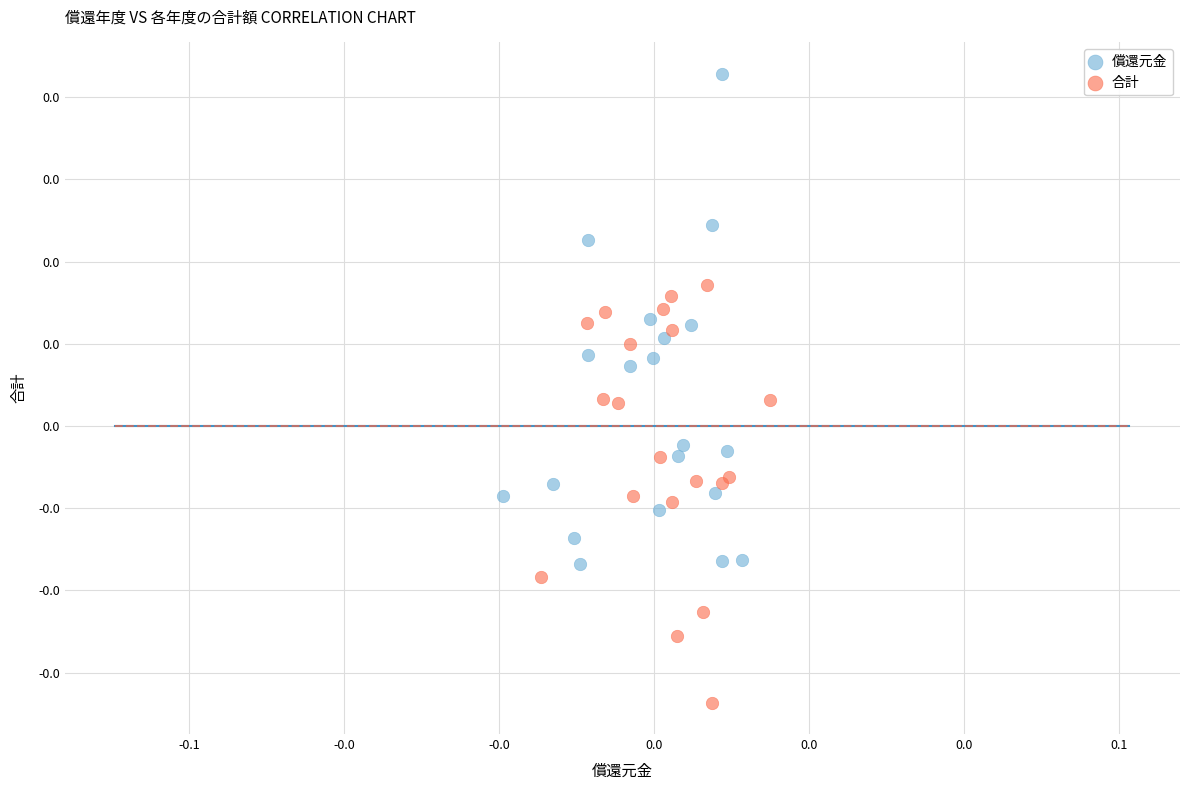

What are all the series names shown in the legend?

償還元金, 合計